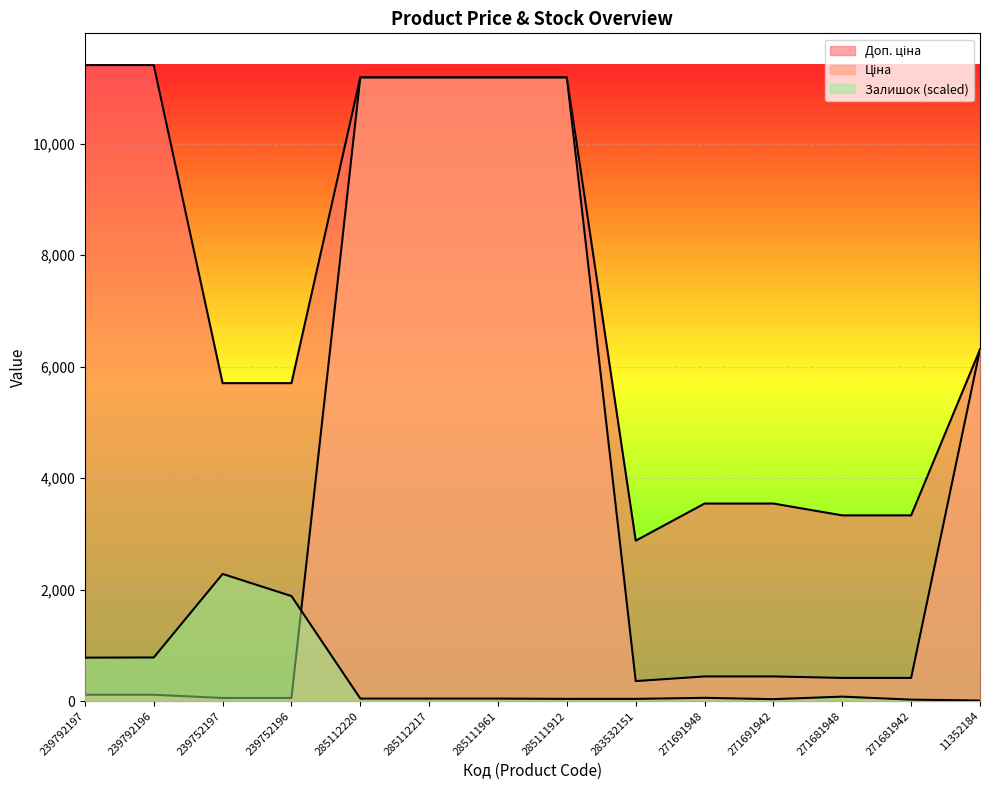

Reading right to left, transcribe all the data shown in this chart.

Ціна: 6308.8	416.6	416.6	443.1	443.1	359.9	11188.2	11188.2	11188.2	11188.2	57.0	57.0	114.1	114.1
Доп. ціна: 6308.8	3332.5	3332.5	3545.0	3545.0	2878.8	11188.2	11188.2	11188.2	11188.2	5705.0	5705.0	11410.0	11410.0
Залишок: 10.8	27.0	81.0	35.1	59.4	40.5	40.5	45.9	45.9	45.9	1885.0	2282.0	783.2	780.5